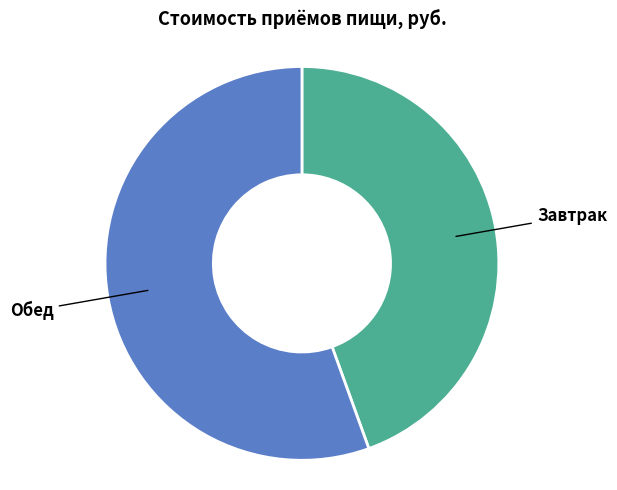

Does any single category account for the majority?

Yes